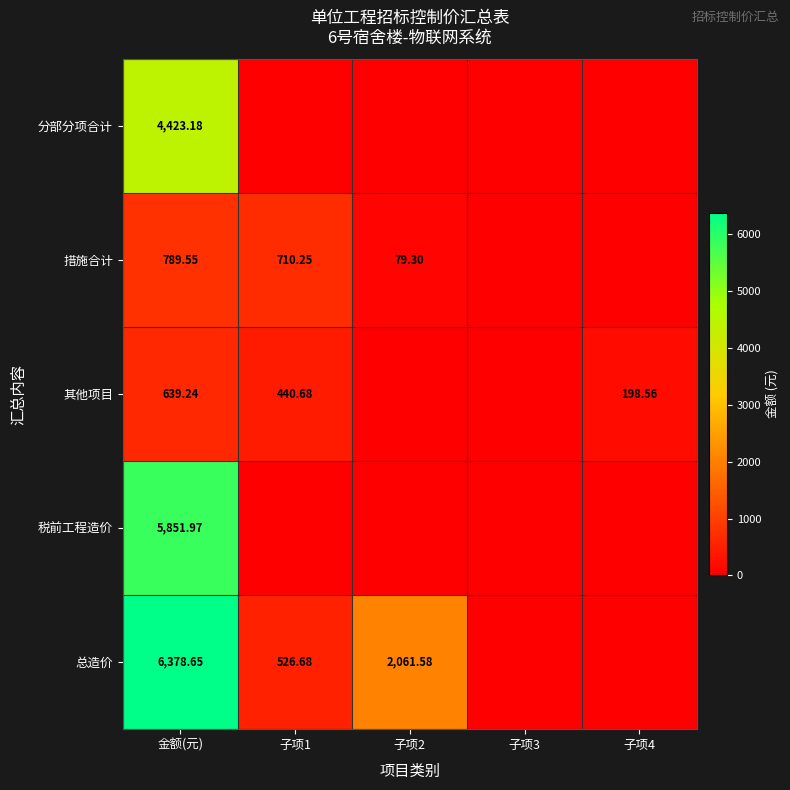

Rank the series at 金额(元) from highest to lowest value.

总造价, 税前工程造价, 分部分项合计, 措施合计, 其他项目